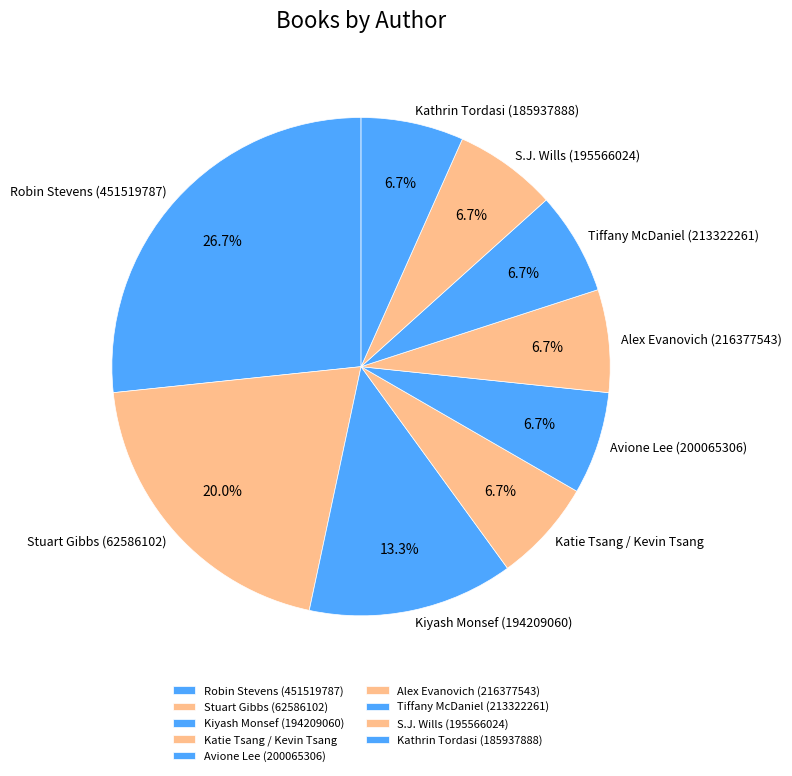

What is the ratio of the value at Tiffany McDaniel (213322261) to the value at Stuart Gibbs (62586102)?

0.3